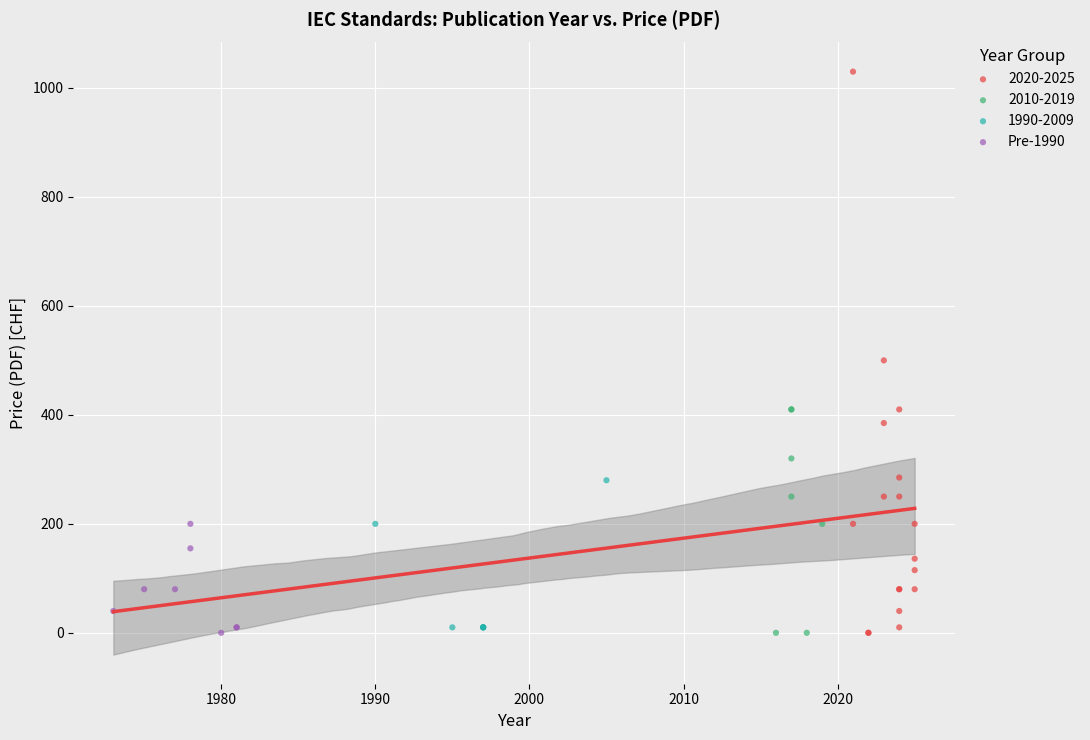

Which series contains the highest Y value?

2020-2025